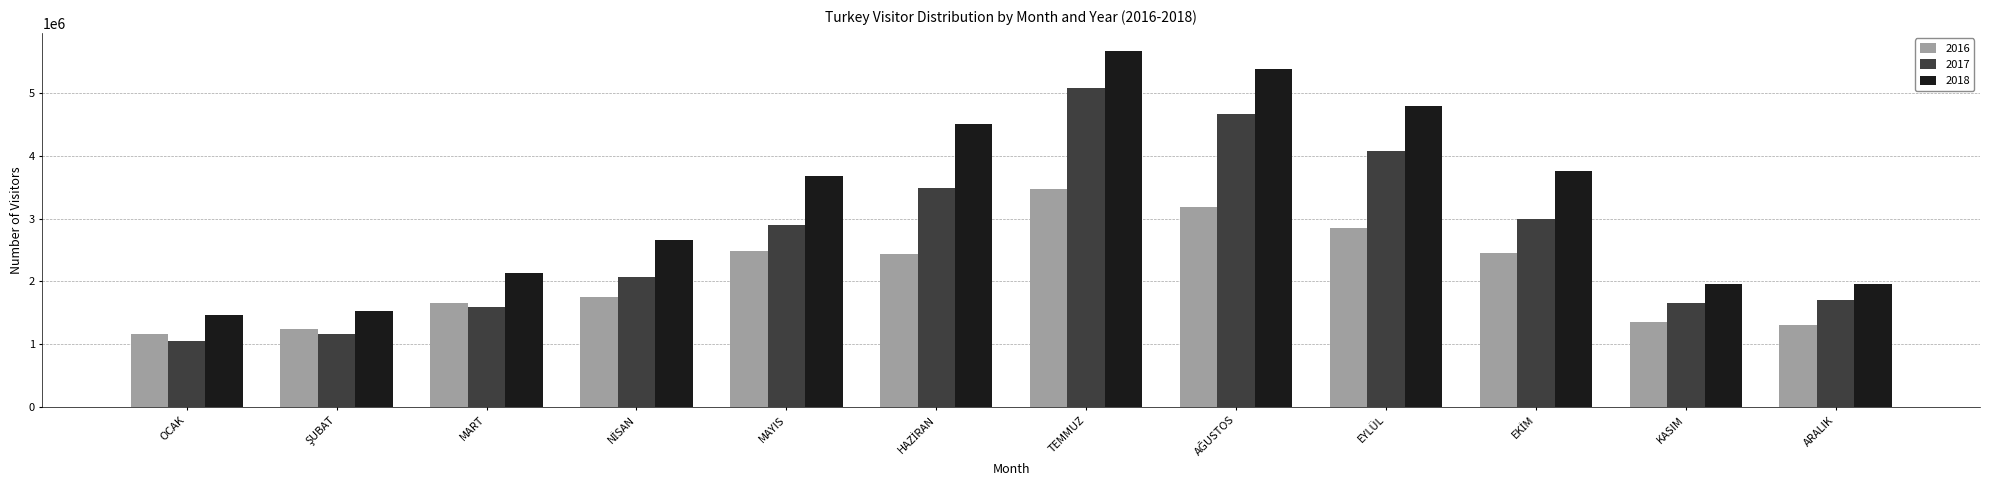

What is the total value across all series at TEMMUZ?

14215964